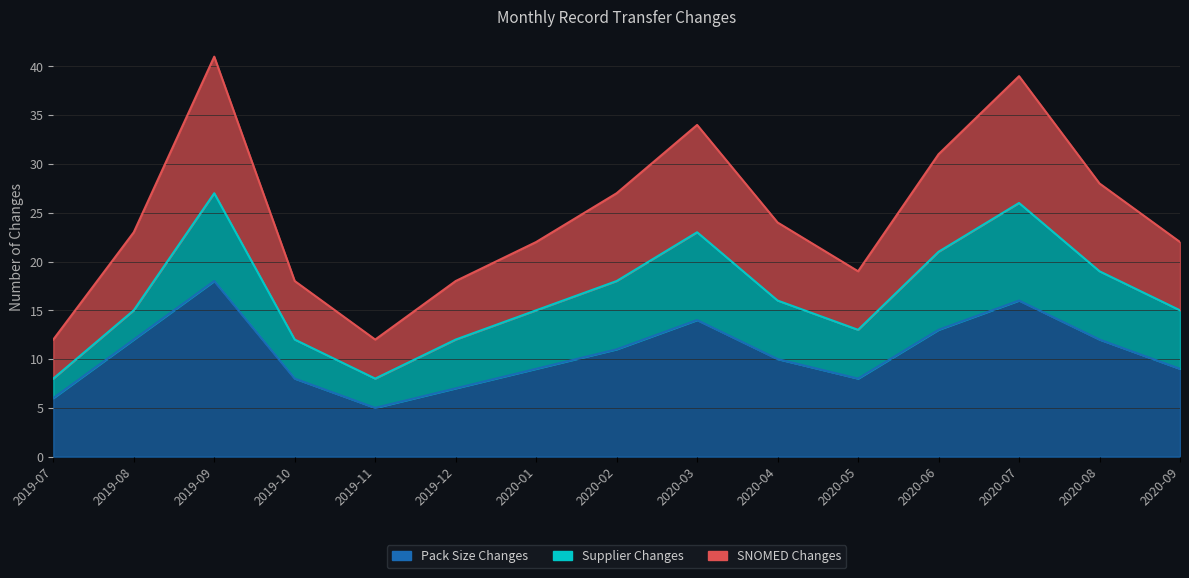

Read the Pack Size Changes value at 2019-12.

7